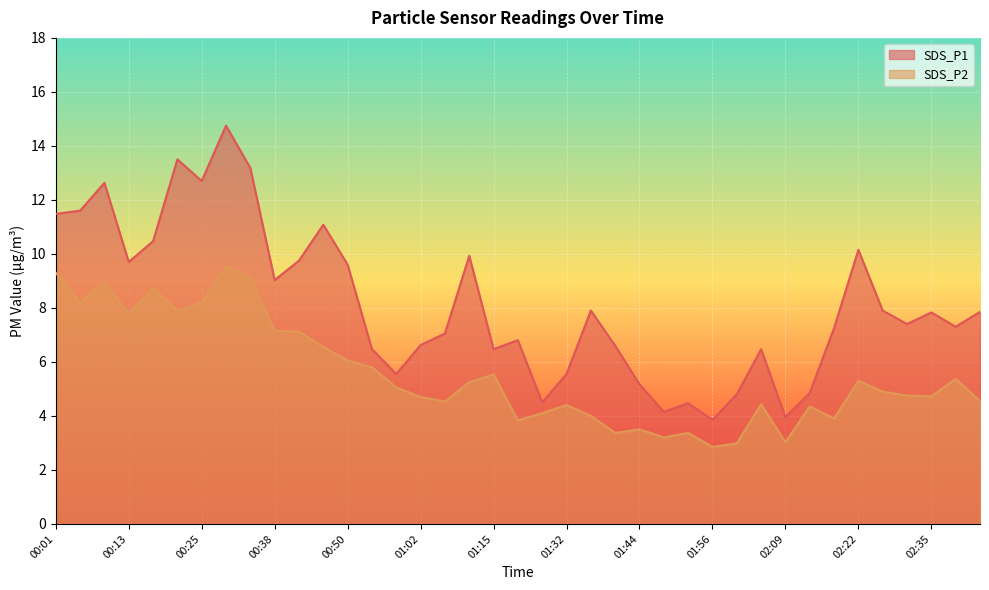

What is the label of the 4th point from the right?

02:31